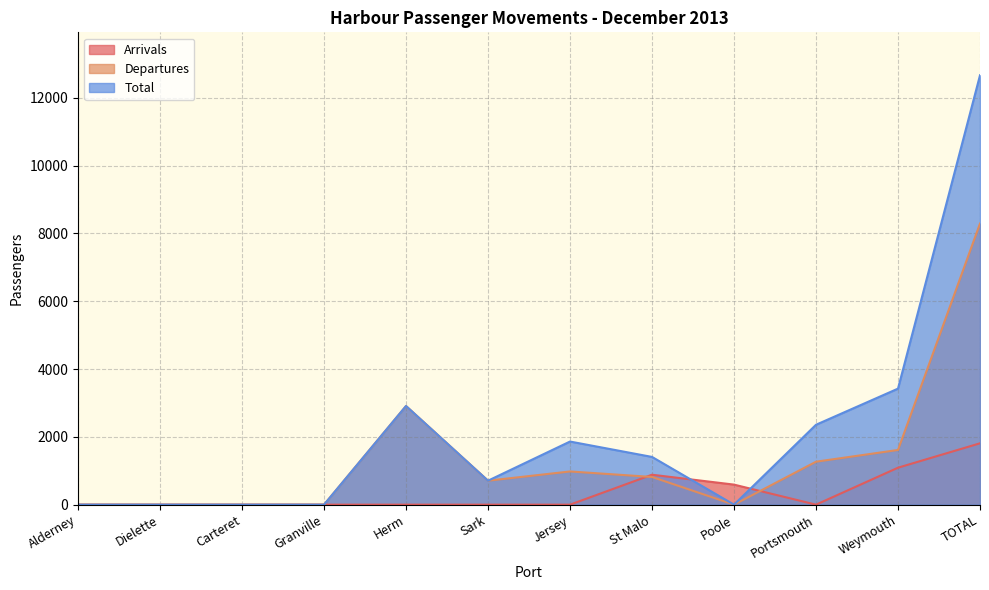

Reading left to right, extract all data points from this chart.

Arrivals: 0	0	0	0	0	0	0	883	591	0	1090	1810
Departures: 0	0	0	0	2910	707	979	817	0	1267	1613	8293
Total: 0	0	0	0	2910	707	1862	1408	0	2357	3423	12667